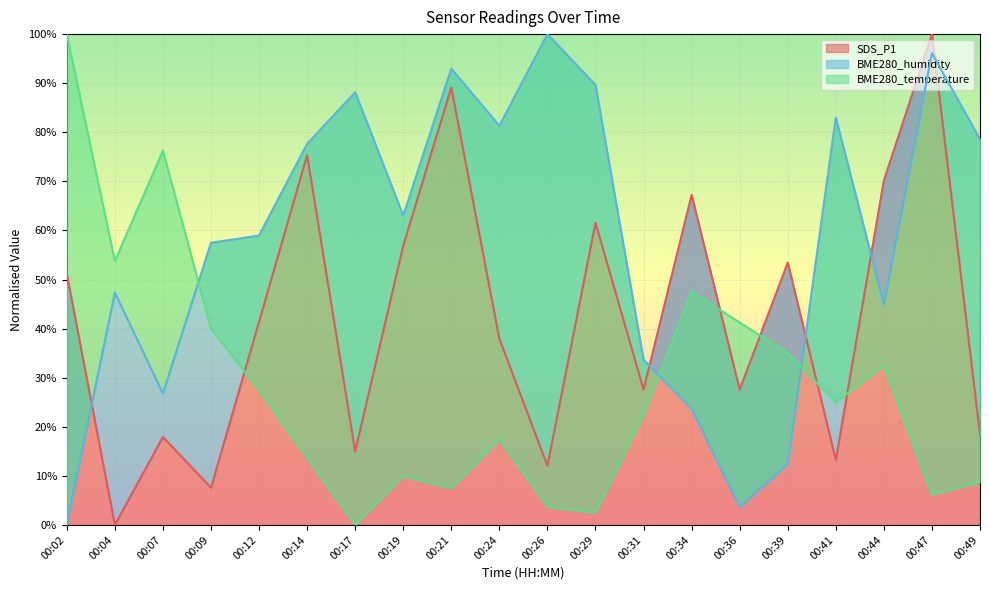

The BME280_humidity series shows 44.9 at 00:44. True or false?

True